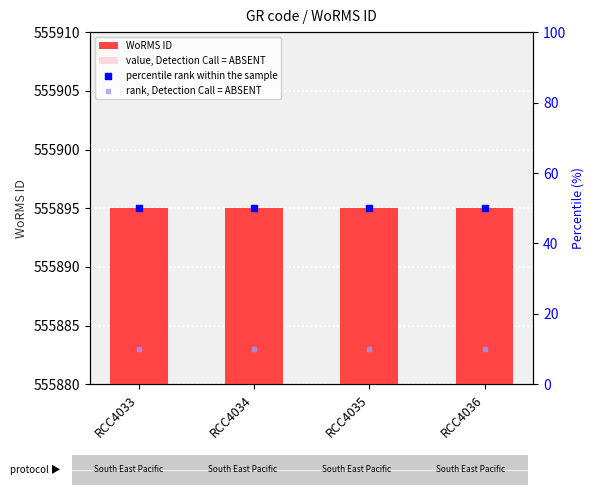

Which series has the largest total across all categories?

WoRMS ID